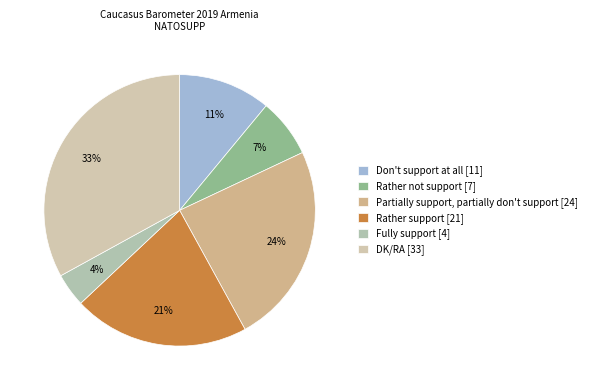

What percentage is the Don't support at all slice, to the nearest percent?

11%